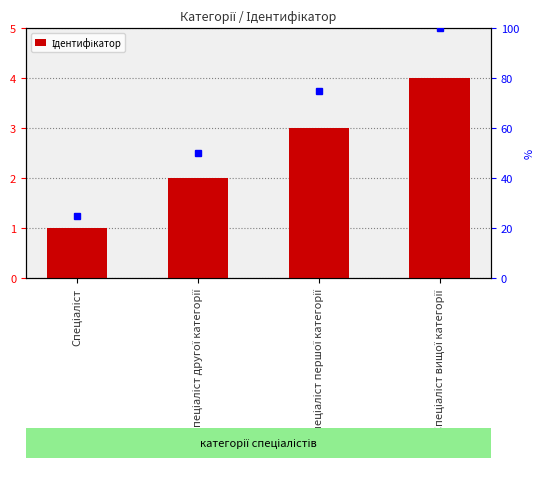

Reading left to right, what are all the values shown in this chart?

Спеціаліст=1	Спеціаліст другої категорії=2	Спеціаліст першої категорії=3	Спеціаліст вищої категорії=4